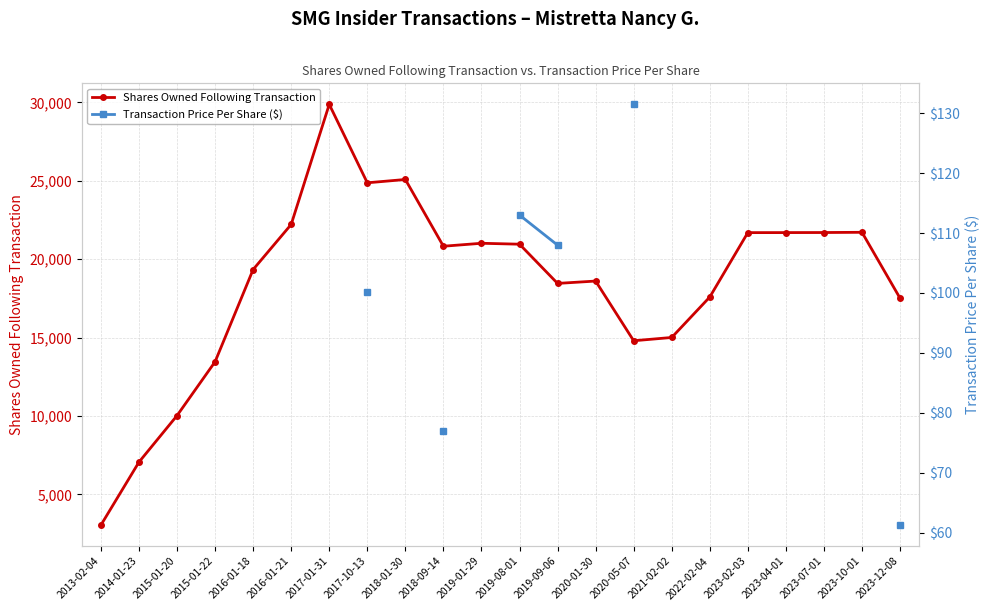

Which category has the lowest value in the Shares Owned Following Transaction series?

2013-02-04